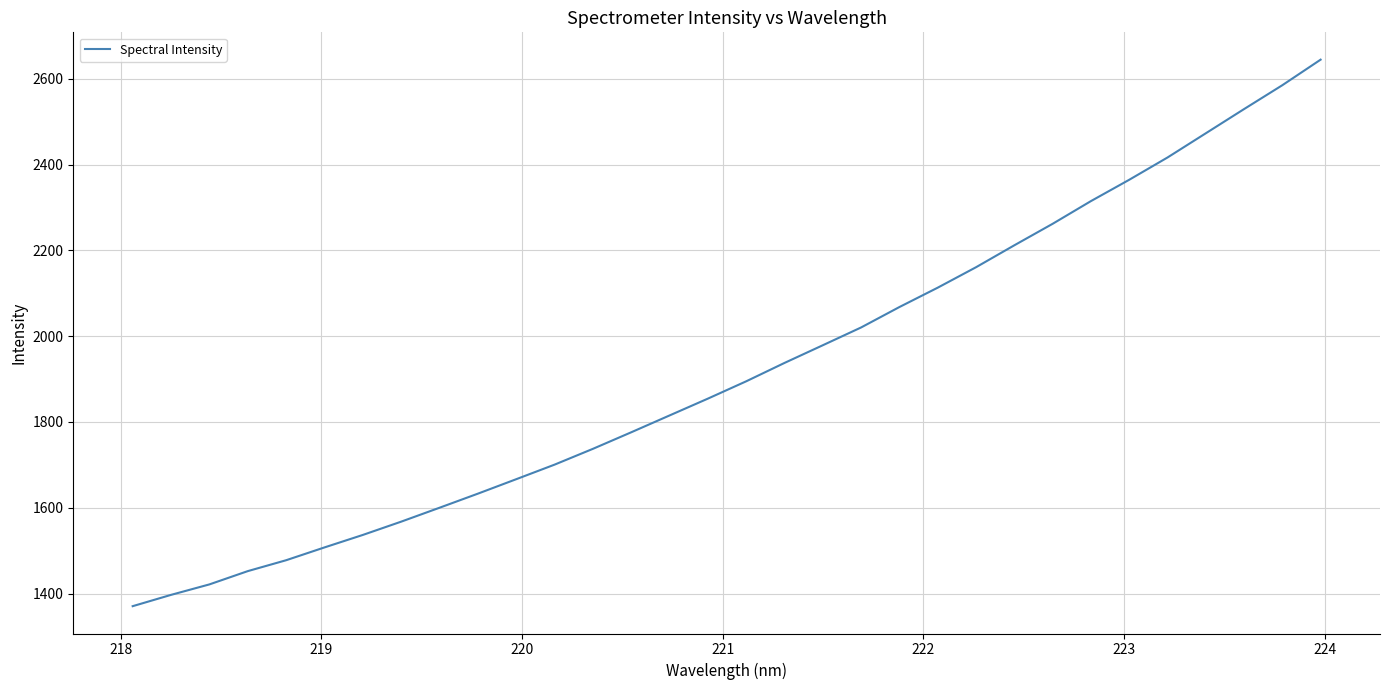

Reading right to left, extract all data points from this chart.

2644.4	2584.8	2529.2	2472.8	2416.4	2364.4	2314.7	2261.8	2211.7	2160.6	2113.0	2067.9	2020.2	1978.8	1937.6	1894.7	1854.4	1815.2	1775.9	1737.3	1700.5	1666.6	1632.9	1600.1	1567.7	1536.7	1507.6	1477.7	1452.3	1421.4	1397.0	1370.7